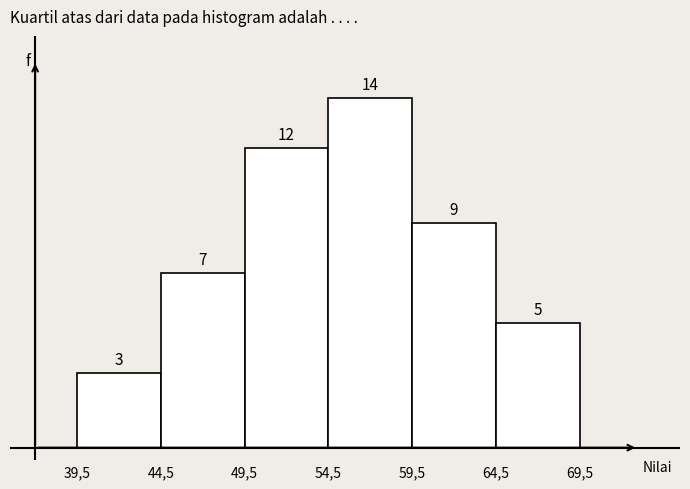

Reading left to right, what are all the values shown in this chart?

39,5=3	44,5=7	49,5=12	54,5=14	59,5=9	64,5=5